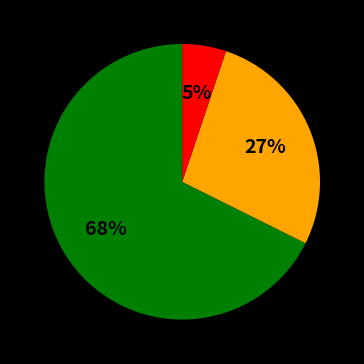

Does any single category account for the majority?

Yes